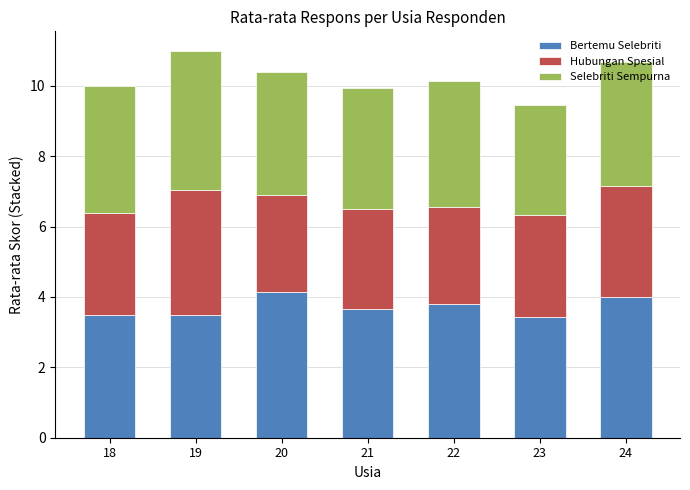

What is the highest value of the Bertemu Selebriti series?

4.2